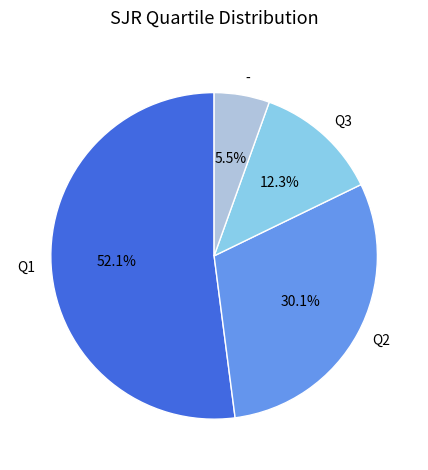

How many slices are in this pie chart?

4